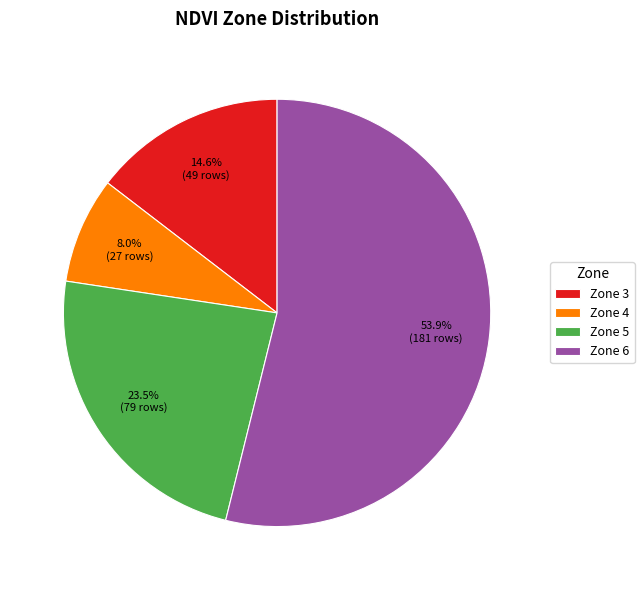

What portion of the pie excludes Zone 4?

92.0%